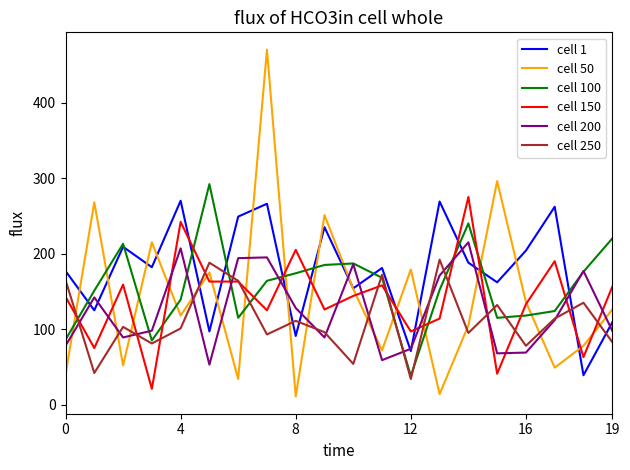

What is the smallest value displayed?

11